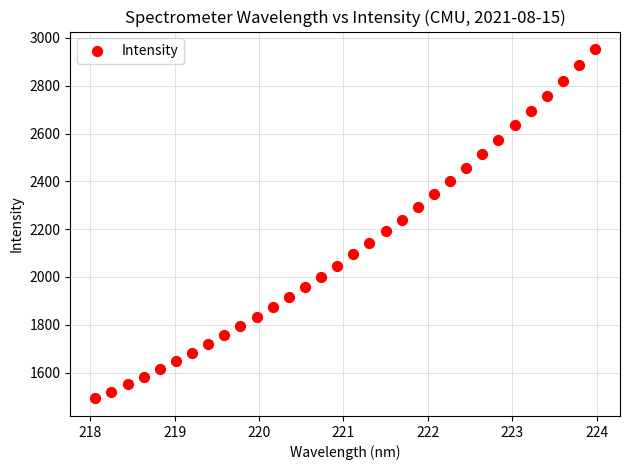

What is the range of Y values (max minus min)?

1461.9